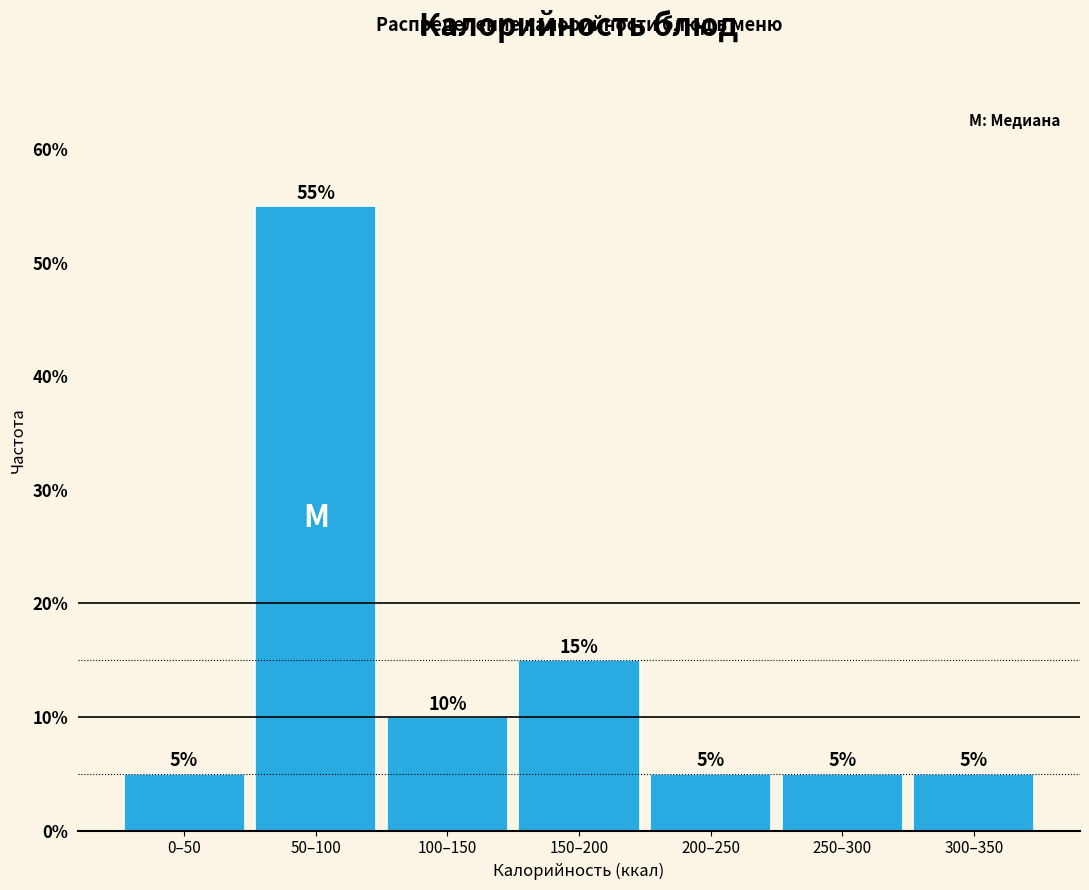

Reading right to left, extract all data points from this chart.

300–350=5.0	250–300=5.0	200–250=5.0	150–200=15.0	100–150=10.0	50–100=55.0	0–50=5.0